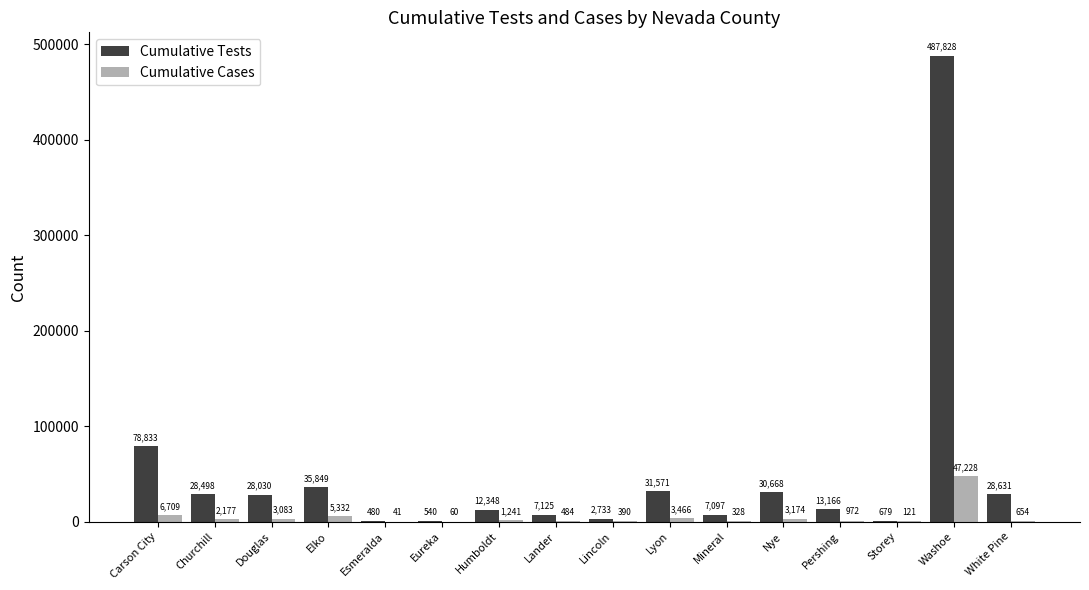

Is it true that Cumulative Tests equals 31571 at Lyon?

True